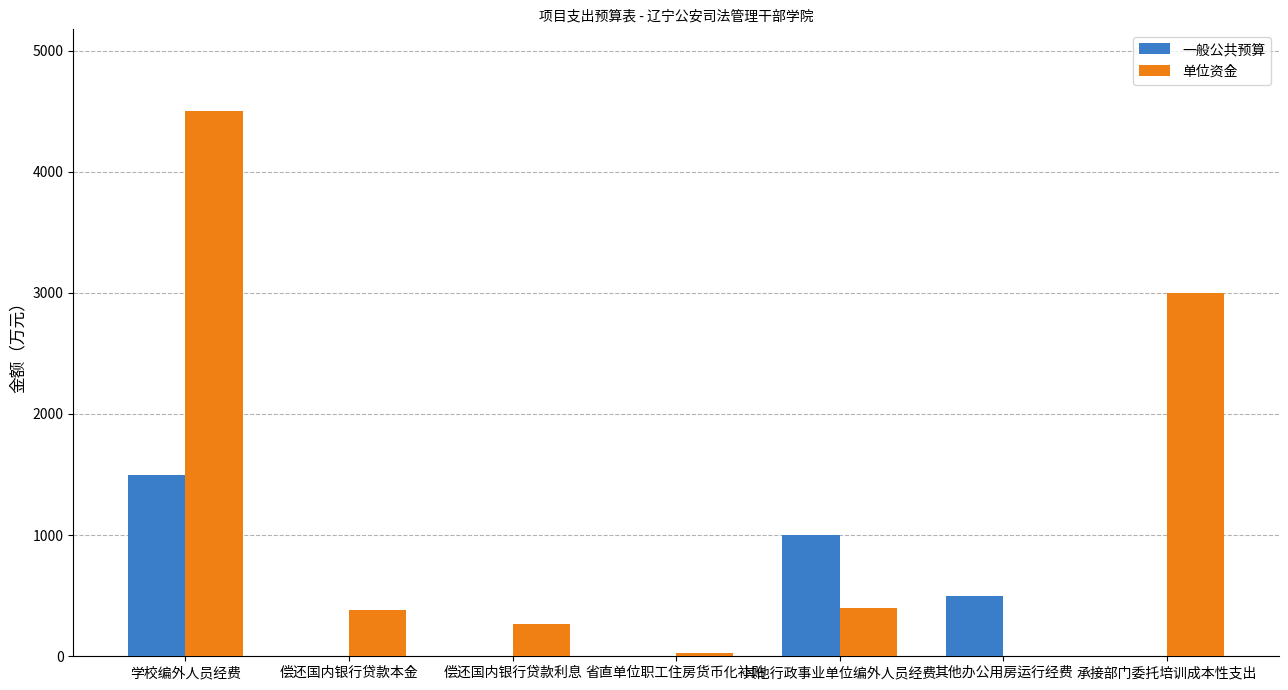

Which label corresponds to the largest value in the chart?

学校编外人员经费